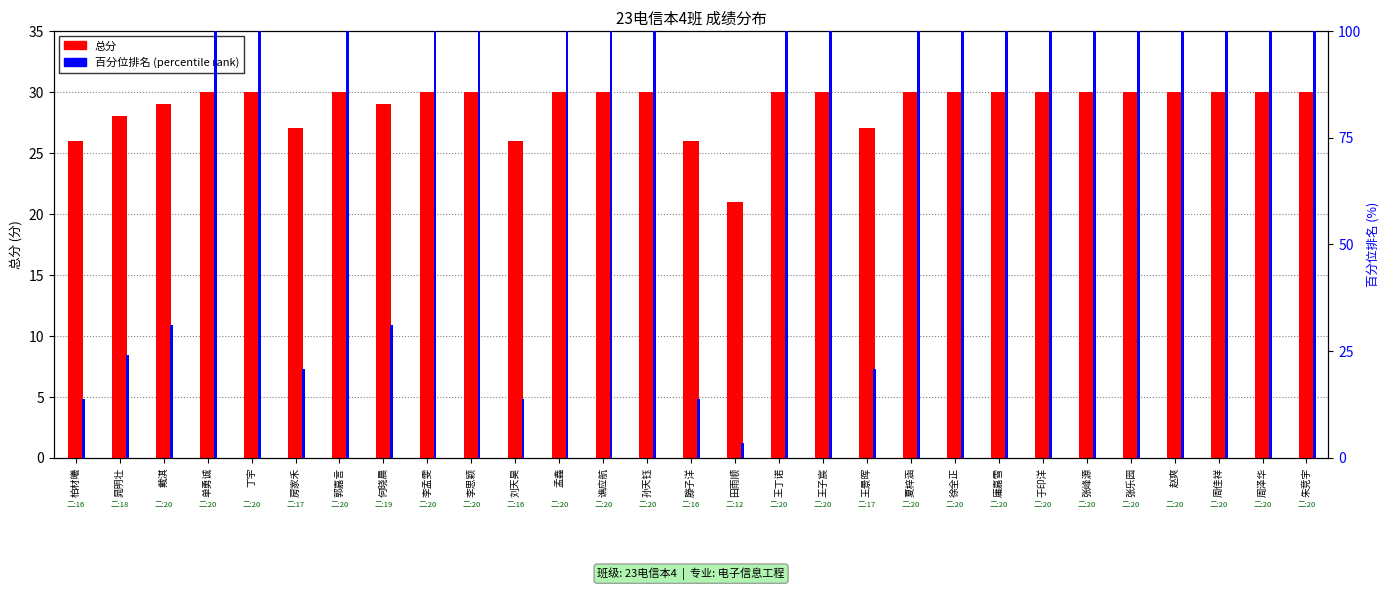

Reading left to right, what are all the values shown in this chart?

总分: 柏材曦=26.0	晁明壮=28.0	戴淇=29.0	单勇诚=30.0	丁宇=30.0	房家禾=27.0	郭嘉言=30.0	何晓晨=29.0	李孟雯=30.0	李思颖=30.0	刘天昊=26.0	孟鑫=30.0	谯应航=30.0	孙天钰=30.0	滕子洋=26.0	田雨顺=21.0	王丁诺=30.0	王子宸=30.0	王景晖=27.0	夏梓涵=30.0	徐全正=30.0	庸嘉雪=30.0	于印洋=30.0	张峰源=30.0	张乐园=30.0	赵爽=30.0	周佳祥=30.0	周泽华=30.0	朱竞宇=30.0
percentile rank within the sample: 柏材曦=13.8	晁明壮=24.1	戴淇=31.0	单勇诚=100.0	丁宇=100.0	房家禾=20.7	郭嘉言=100.0	何晓晨=31.0	李孟雯=100.0	李思颖=100.0	刘天昊=13.8	孟鑫=100.0	谯应航=100.0	孙天钰=100.0	滕子洋=13.8	田雨顺=3.4	王丁诺=100.0	王子宸=100.0	王景晖=20.7	夏梓涵=100.0	徐全正=100.0	庸嘉雪=100.0	于印洋=100.0	张峰源=100.0	张乐园=100.0	赵爽=100.0	周佳祥=100.0	周泽华=100.0	朱竞宇=100.0